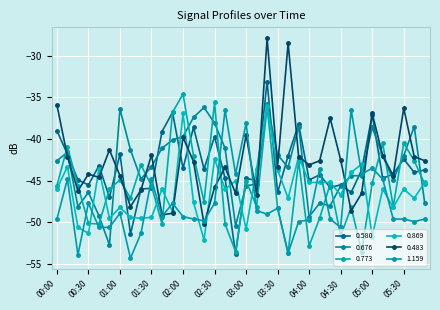

Which category has the highest value in the 1.159 series?

02:40